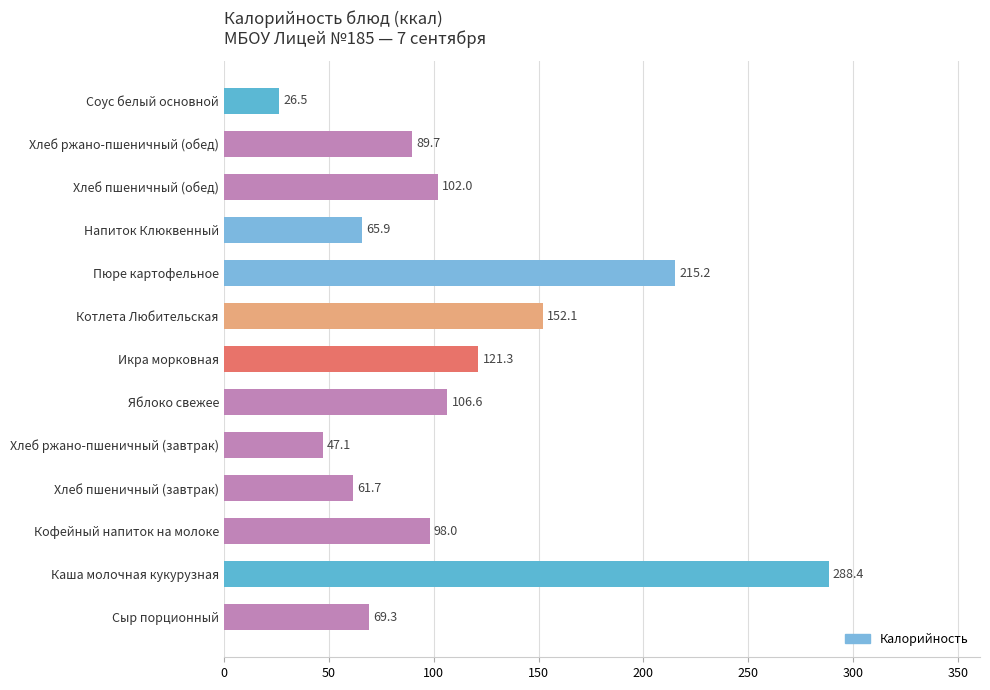

Which label corresponds to the largest value in the chart?

Каша молочная кукурузная